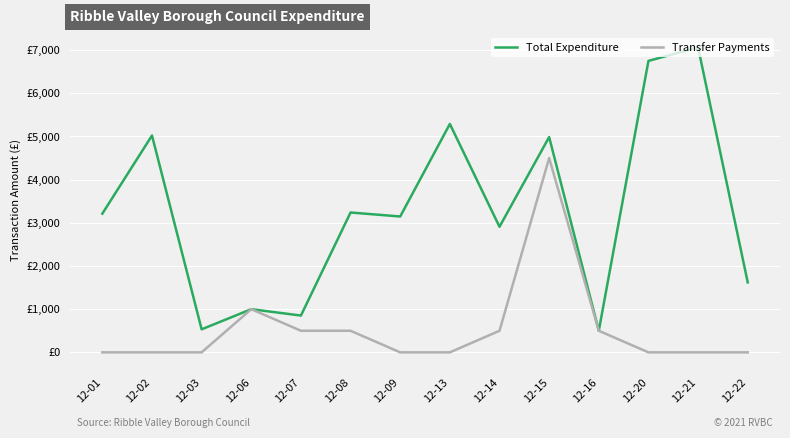

Rank the series by their maximum value, from lowest to highest.

Transfer Payments, Total Expenditure